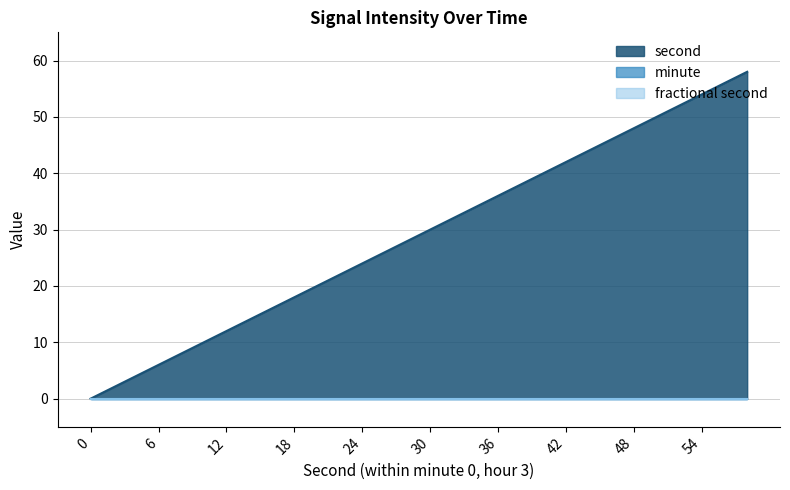

Reading right to left, what are all the values shown in this chart?

second: 58	56	54	52	50	48	46	44	42	40	38	36	34	32	30	28	26	24	22	20	18	16	14	12	10	8	6	4	2	0
minute: 0	0	0	0	0	0	0	0	0	0	0	0	0	0	0	0	0	0	0	0	0	0	0	0	0	0	0	0	0	0
fractional second: 0	0	0	0	0	0	0	0	0	0	0	0	0	0	0	0	0	0	0	0	0	0	0	0	0	0	0	0	0	0